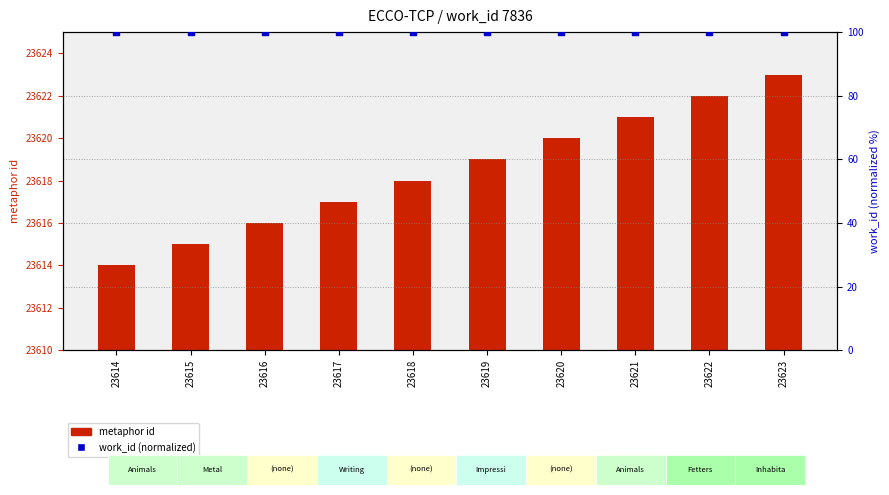

At which category is the sum across all series the highest?

23623